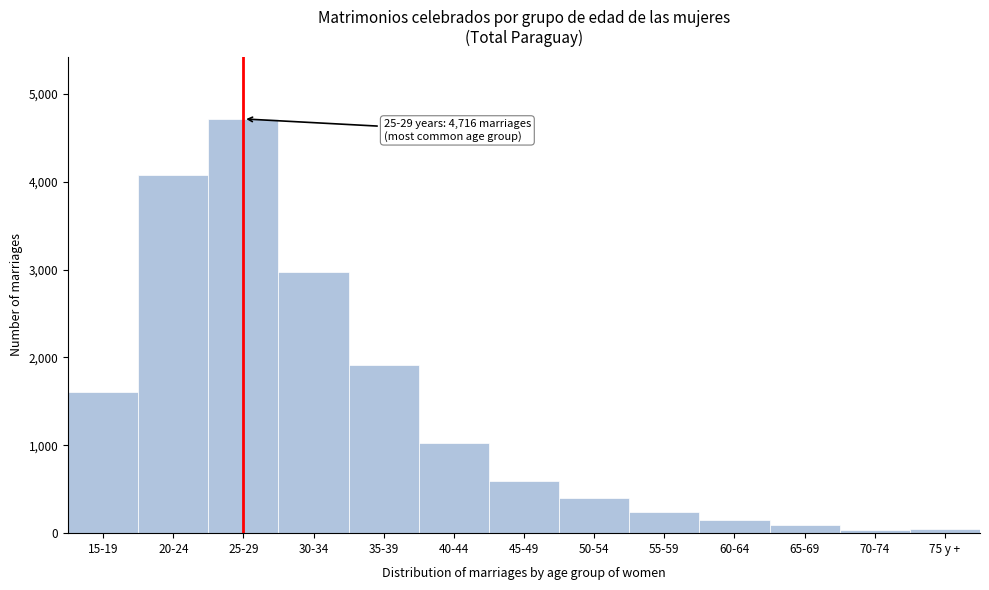

What is the average value?

1376